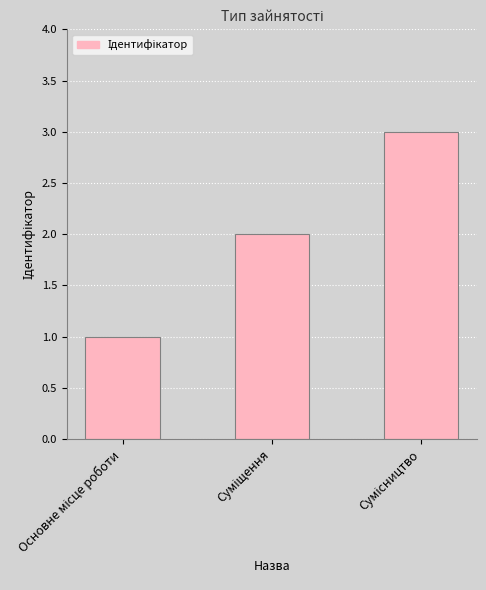

Count the number of categories in the chart.

3